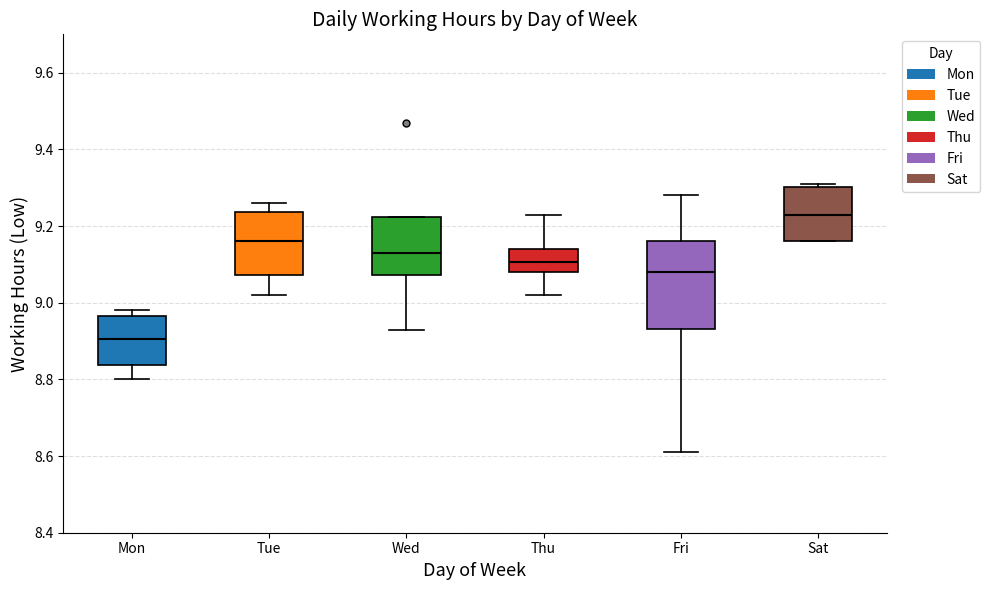

Which box is the tallest, from its lower edge to its upper edge?

Fri